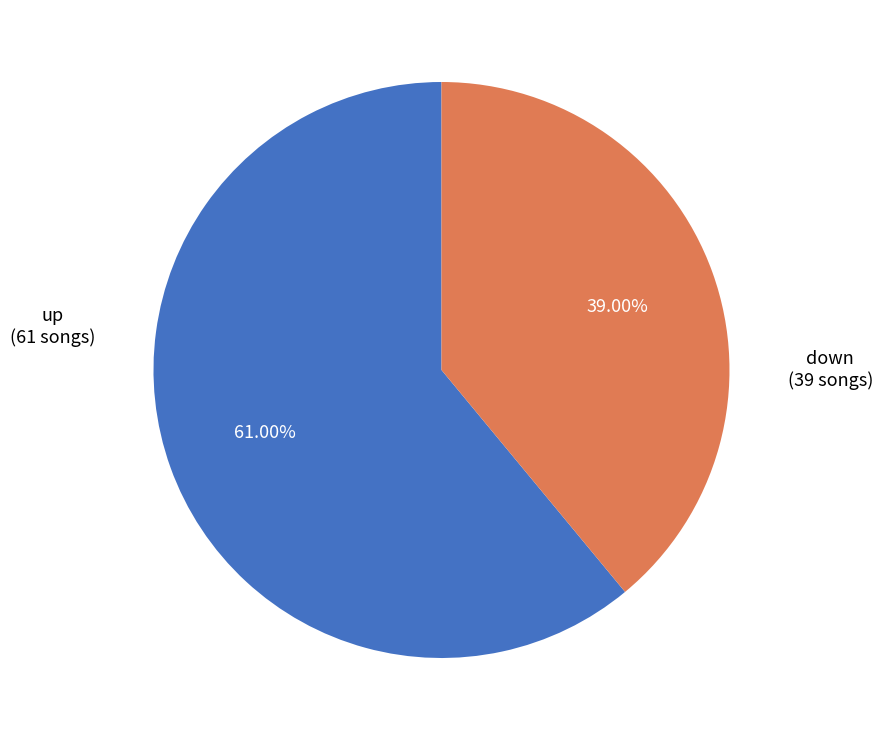

Is there any slice that represents more than half of the pie?

Yes